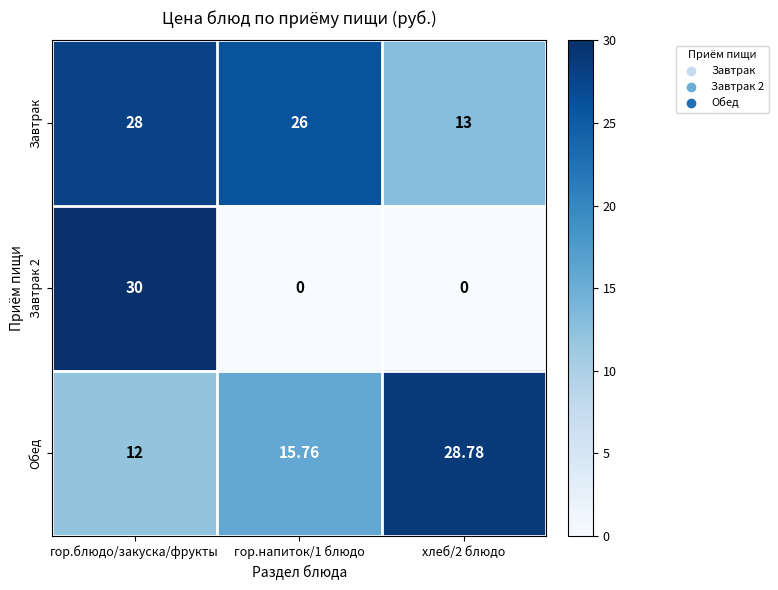

At which category is the sum across all series the highest?

гор.блюдо/закуска/фрукты